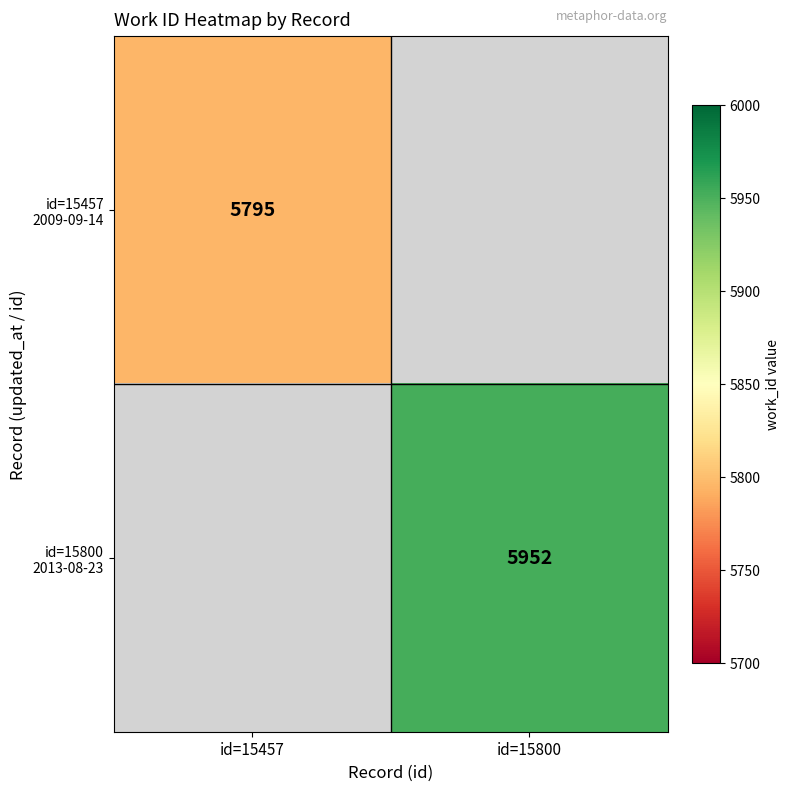

Which series has the largest range (max minus min)?

id=15457 2009-09-14